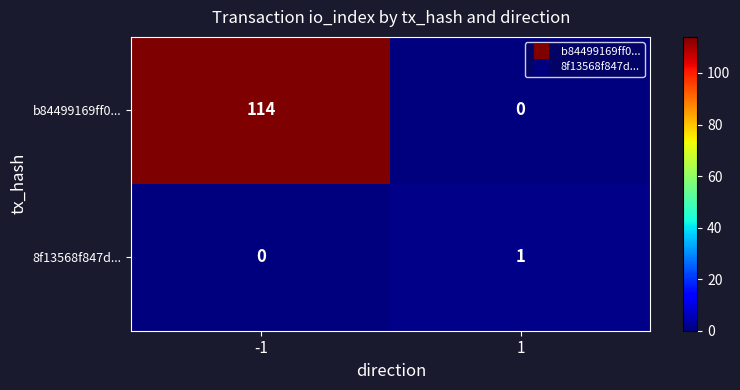

Is it true that b84499169ff0... equals 155 at -1?

False